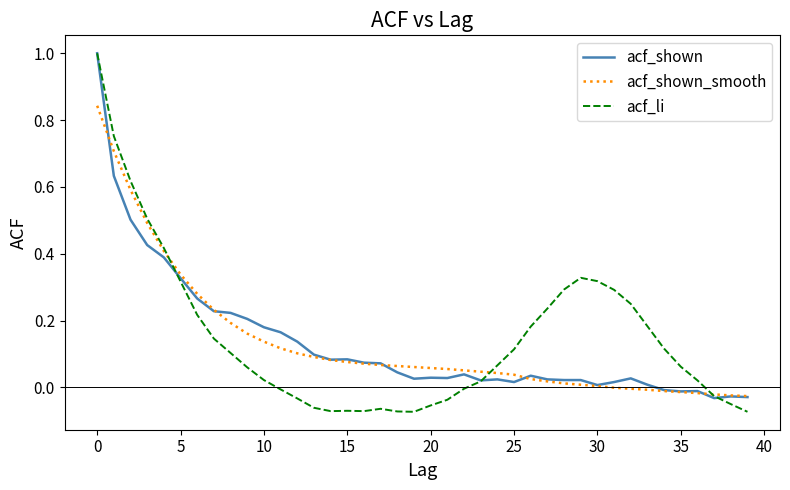

What is the greatest value displayed?

1.0